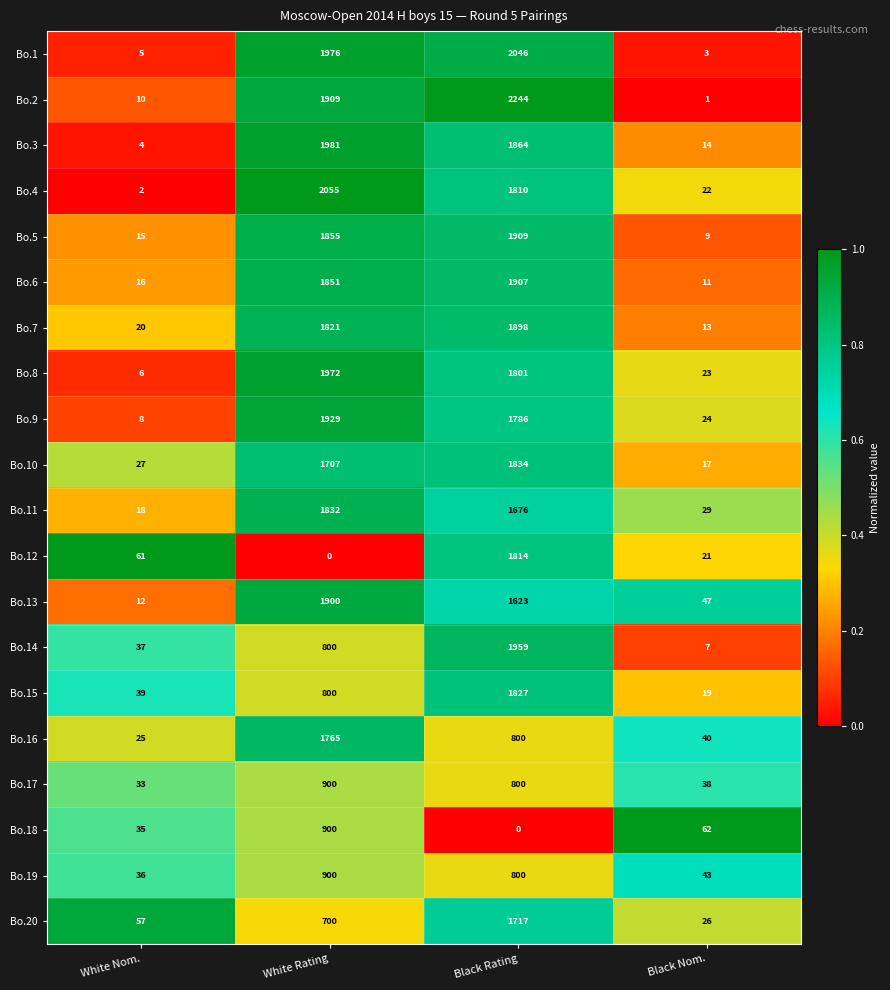

What is the approximate value of Bo.17 at White Nom., to the nearest 50?

50